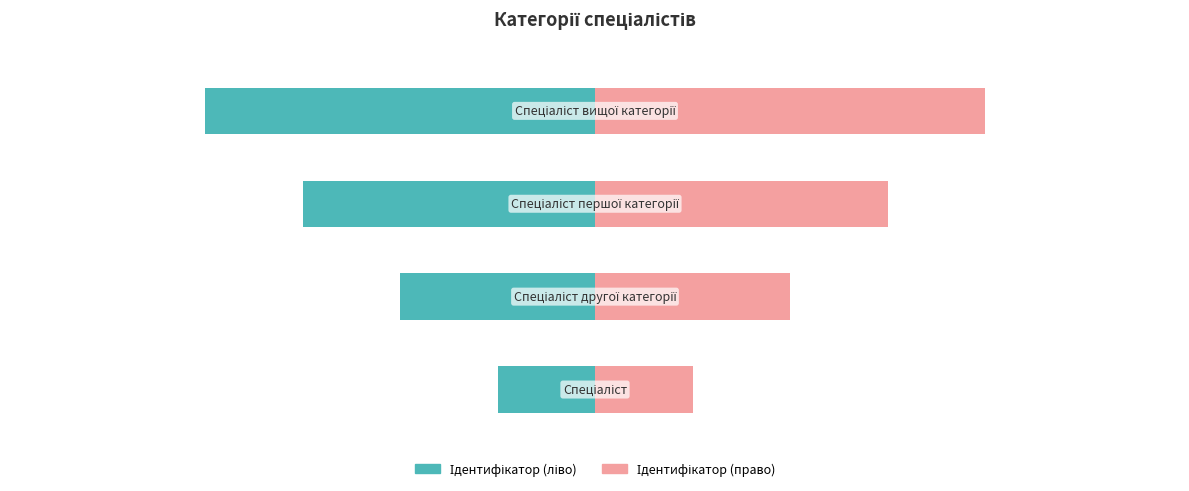

List the series in order of their overall mean, lowest first.

Ідентифікатор (ліво), Ідентифікатор (право)